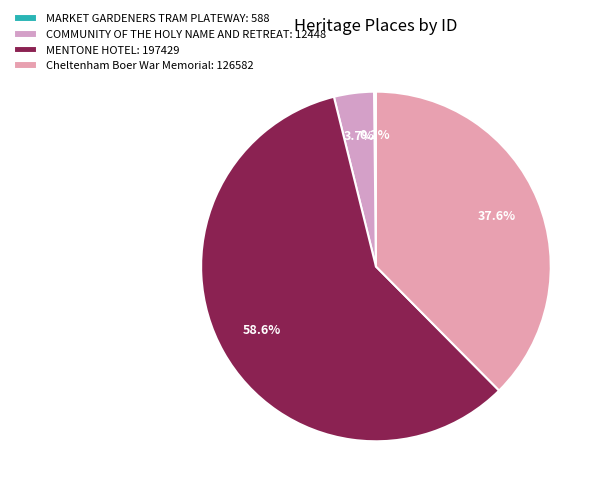

What is the largest slice in the pie chart?

MENTONE HOTEL